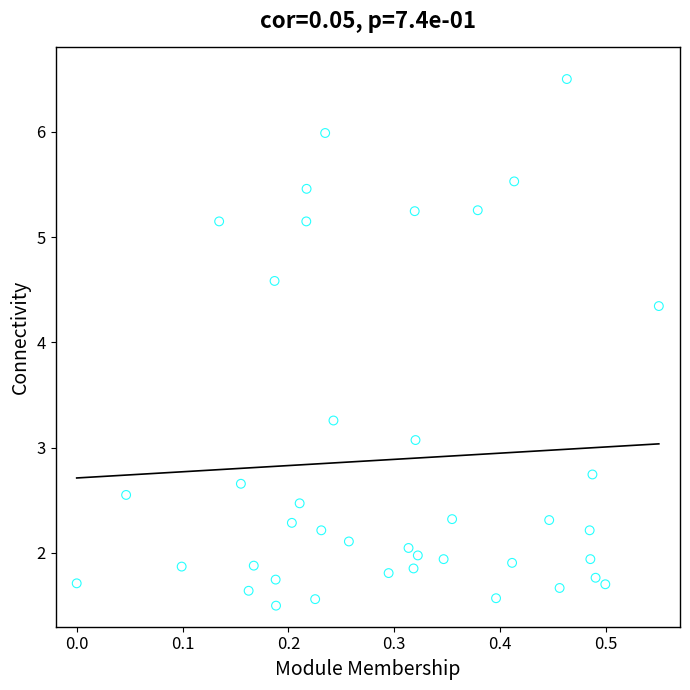

What Y value in the scatter plot is closest to 4?

4.3